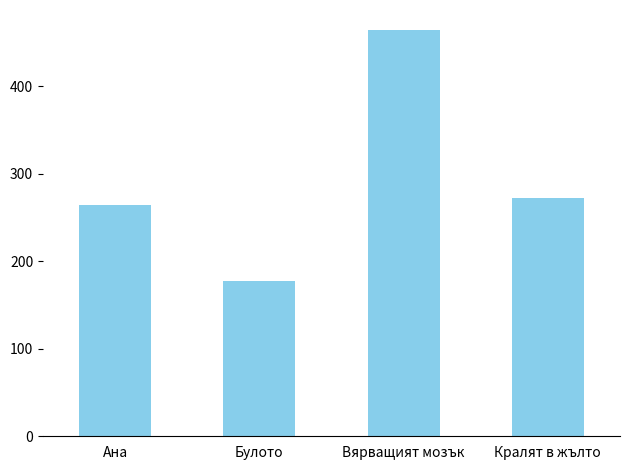

What is the greatest value displayed?

464